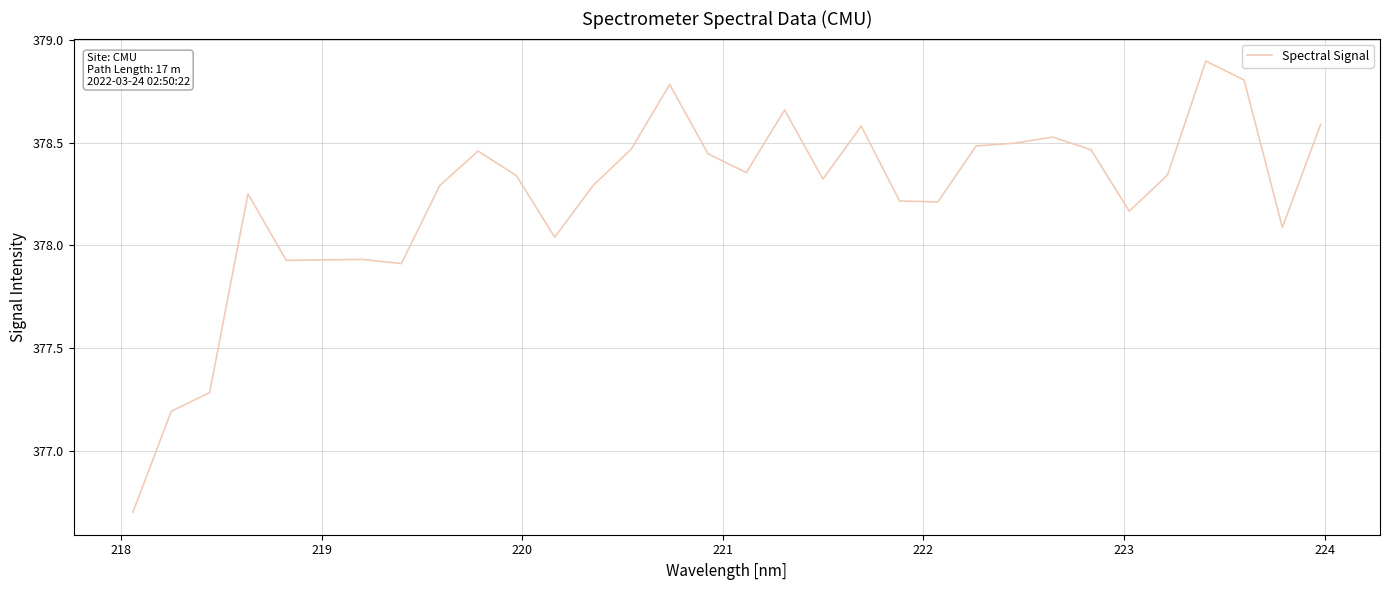

What is the minimum value shown in the chart?

376.7